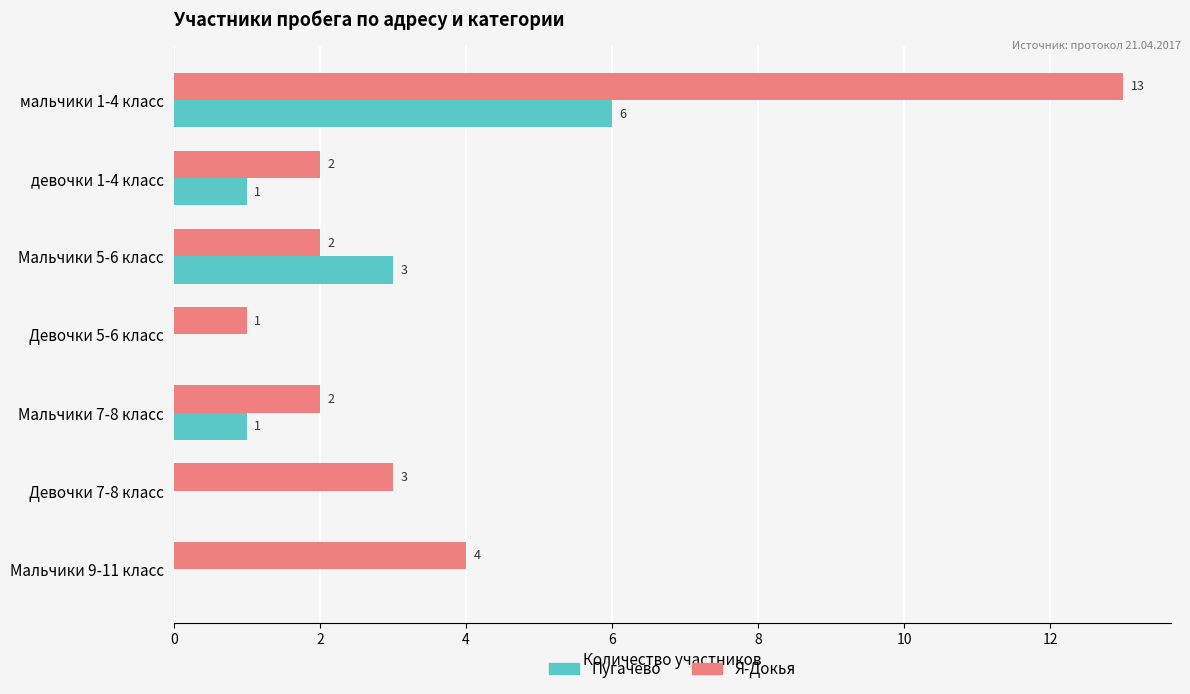

Which series has the largest total across all categories?

Я-Докья